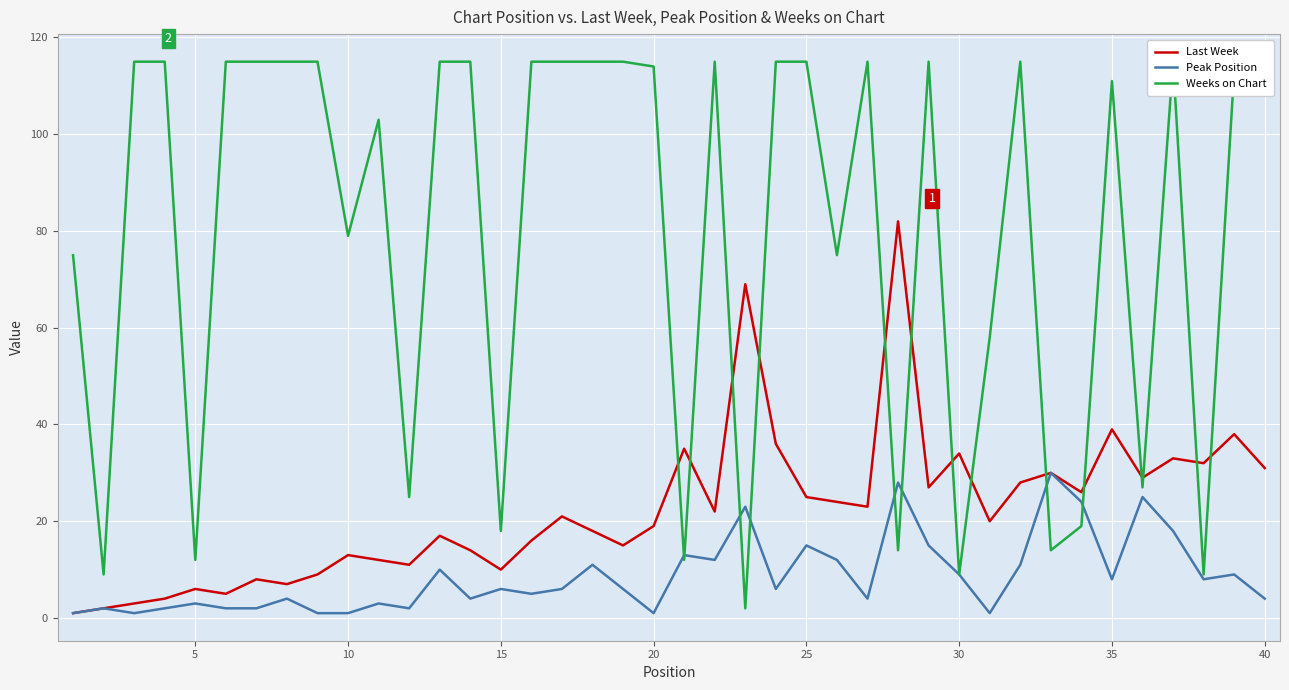

Is it true that Peak Position equals 15 at 25?

True